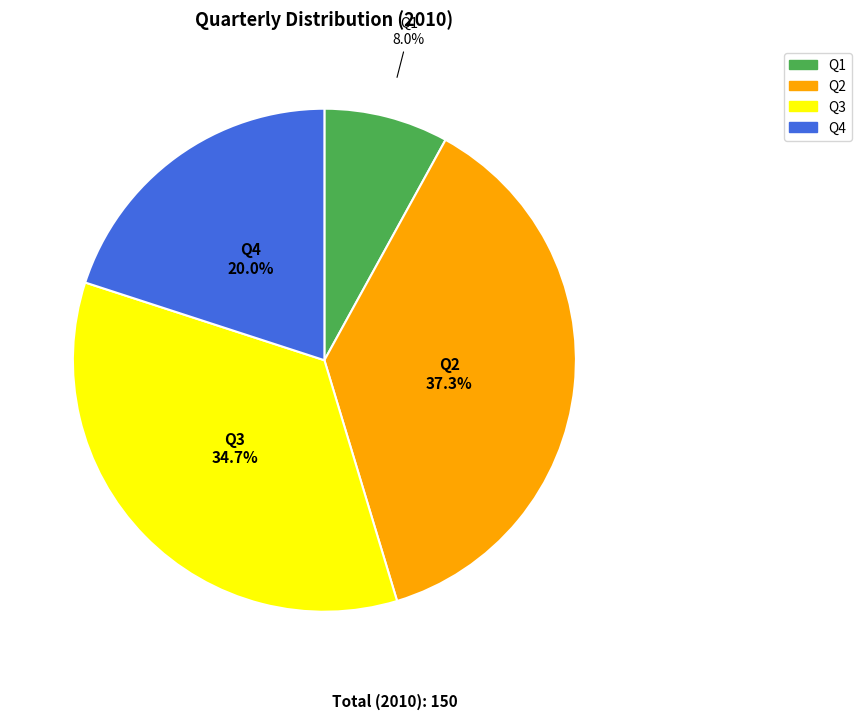

Count the number of slices in the pie.

4